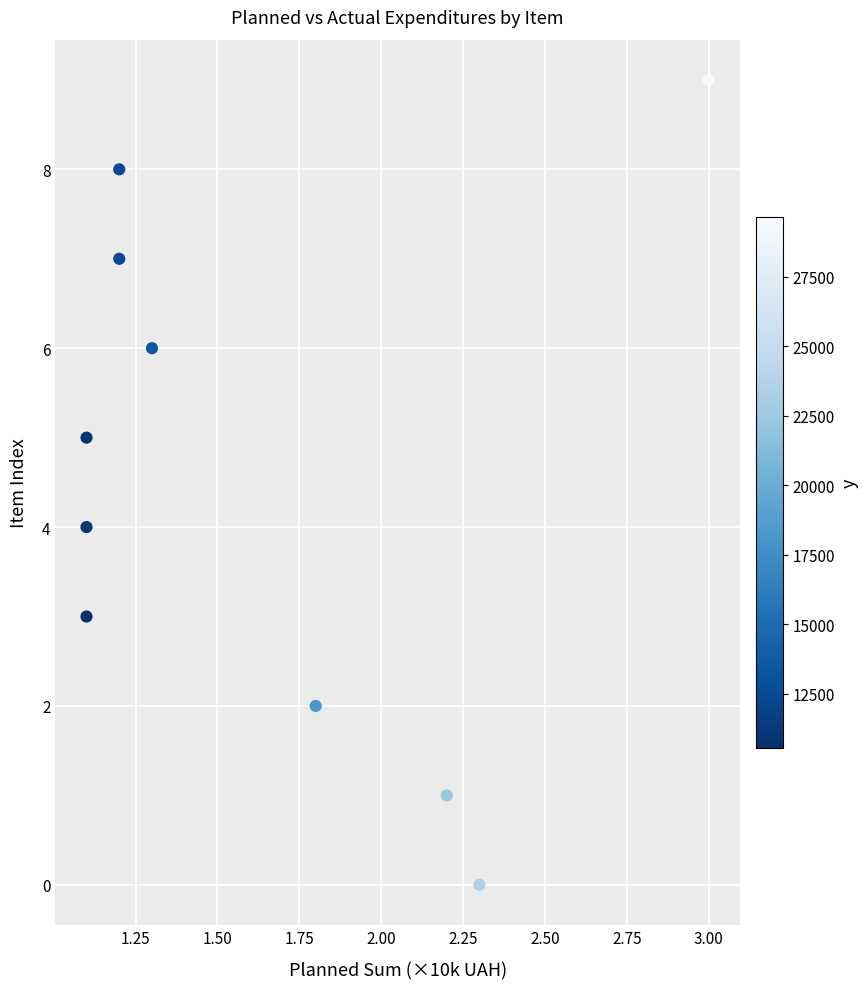

What is the range of Y values (max minus min)?

9